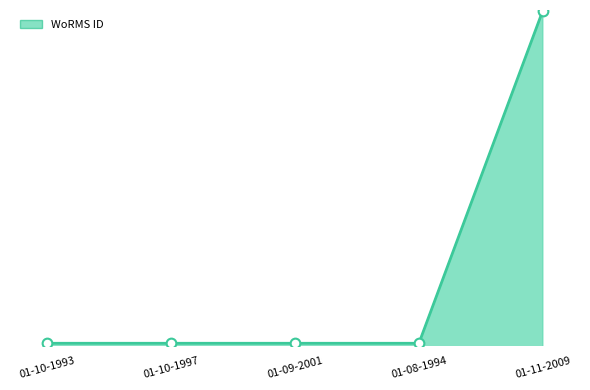

The chart shows a value of 285468 at 01-08-1994. True or false?

False